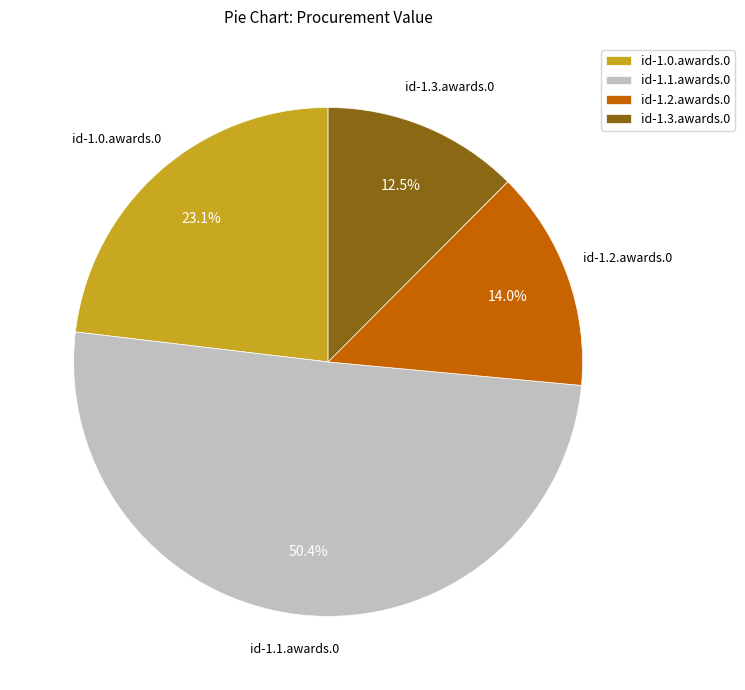

To the nearest percent, what is the difference between the largest and smallest slice percentages?

38%